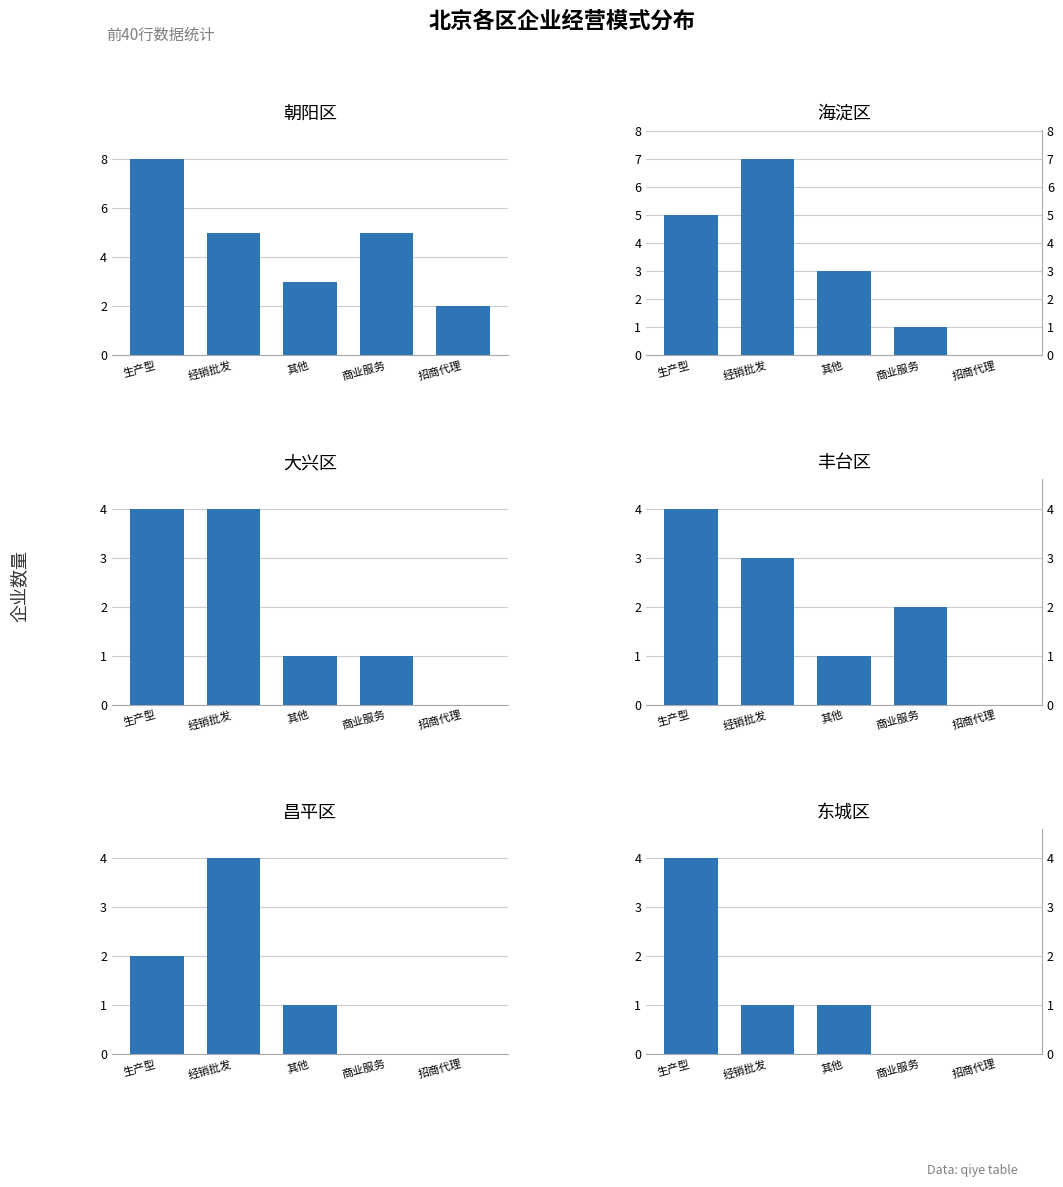

Where is 东城区 nearest to the value 2?

经销批发